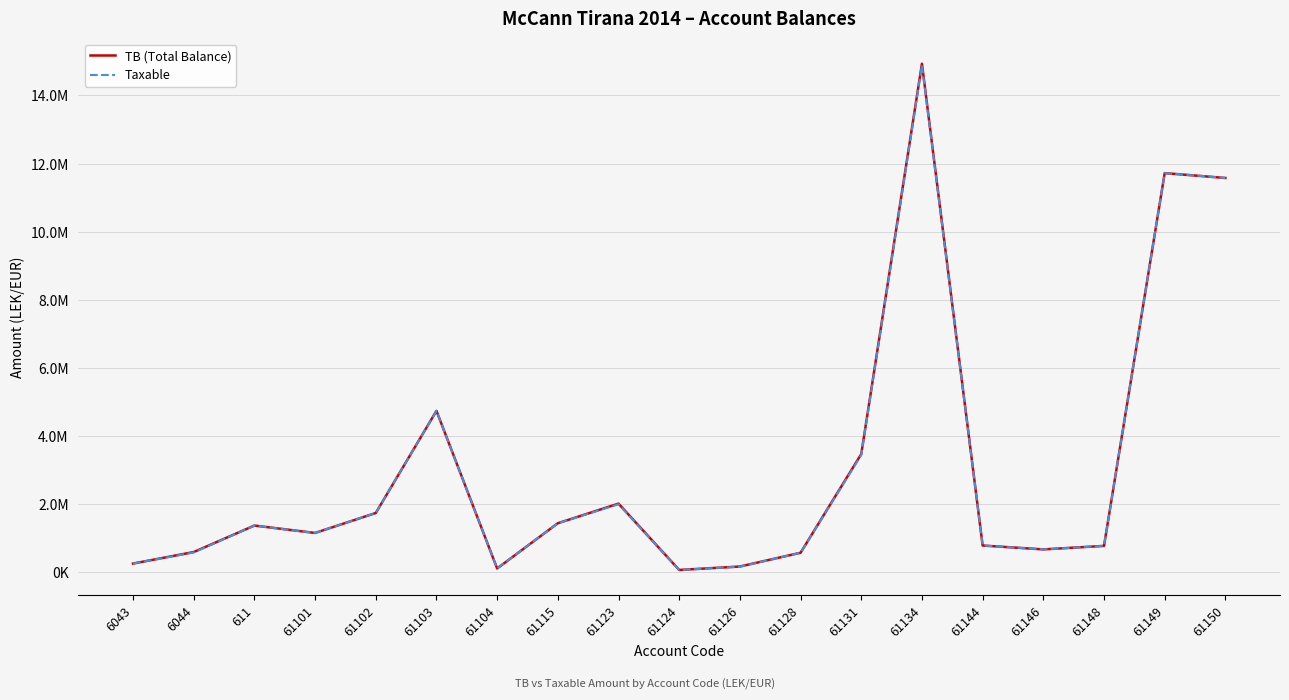

List the series in order of their peak value, lowest first.

Taxable, TB (Total Balance)